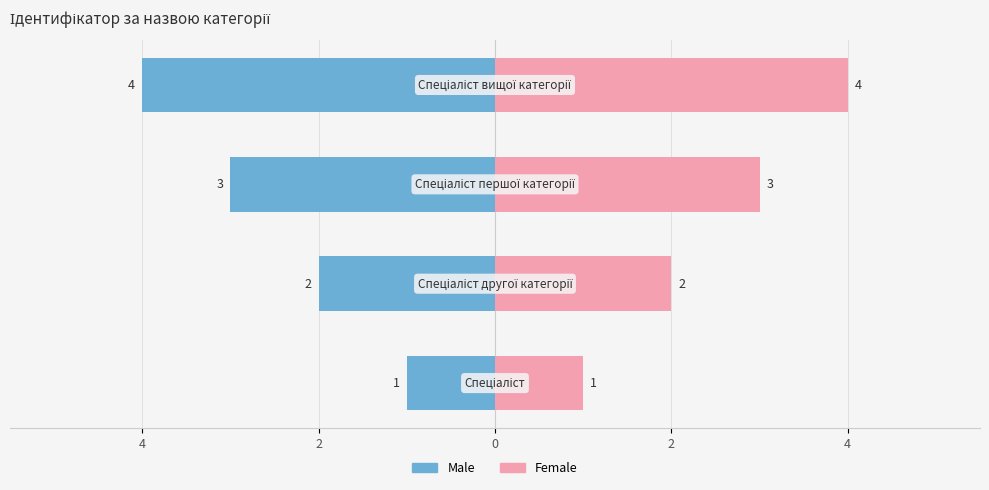

List the series in order of their peak value, highest first.

Female, Male